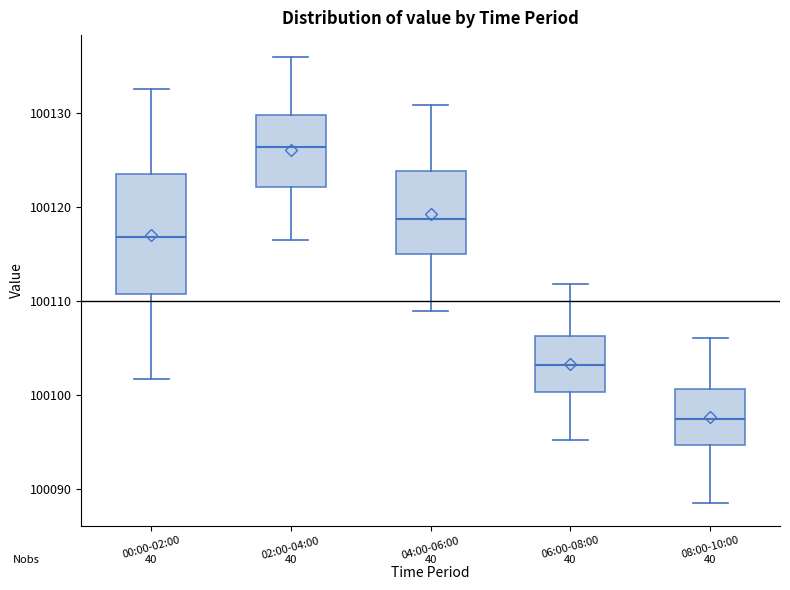

Reading left to right, read every box against the y-axis: the position of its median line, the range the box covers, and the ends of its whiskers. The values are not printed on the chart, so give them approximately, as read against the axis.

00:00-02:00: median 100117, box 100111 to 100124, whiskers 100102 to 100133
02:00-04:00: median 100126, box 100122 to 100130, whiskers 100117 to 100136
04:00-06:00: median 100119, box 100115 to 100124, whiskers 100109 to 100131
06:00-08:00: median 100103, box 100100 to 100106, whiskers 100095 to 100112
08:00-10:00: median 100097, box 100095 to 100101, whiskers 100089 to 100106